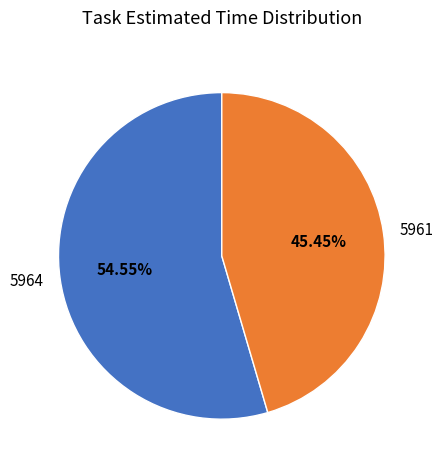

Is it true that 5964 is 44% of the pie?

False